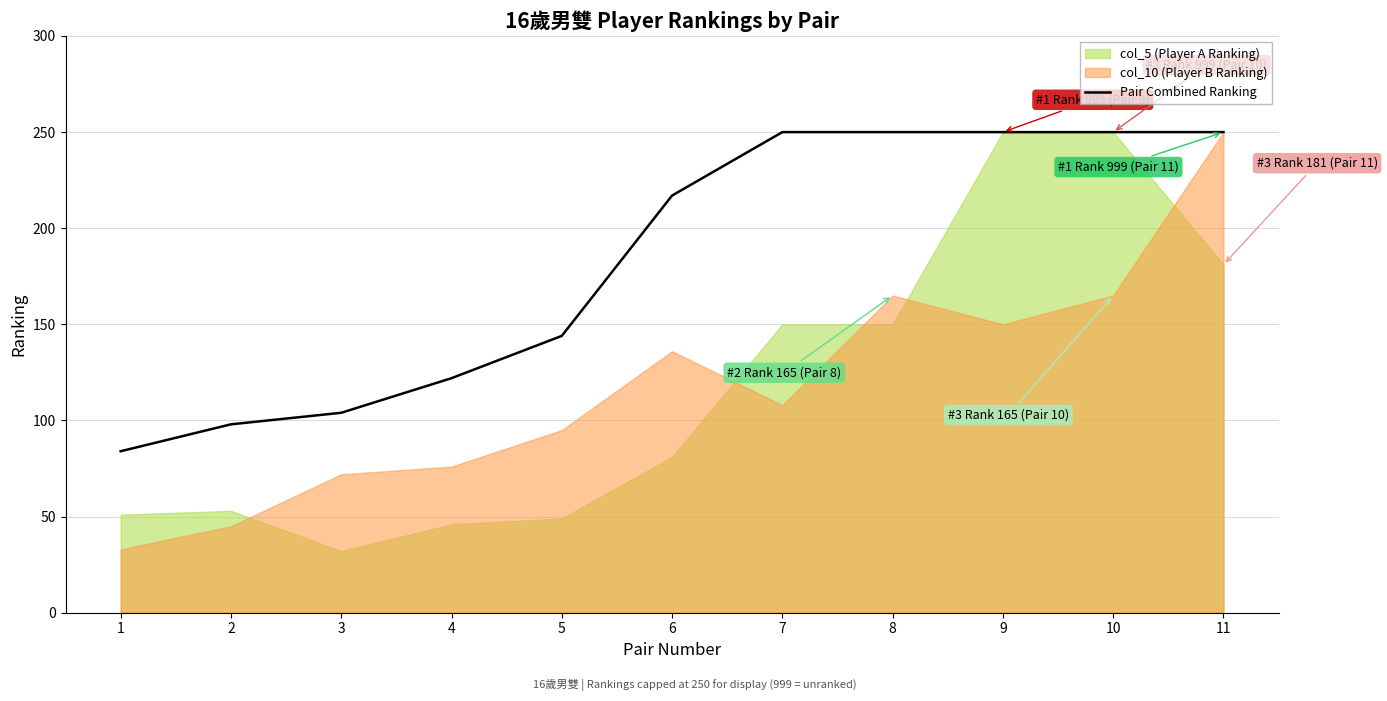

Reading left to right, what are all the values shown in this chart?

1=84	2=98	3=104	4=122	5=144	6=217	7=250	8=250	9=250	10=250	11=250